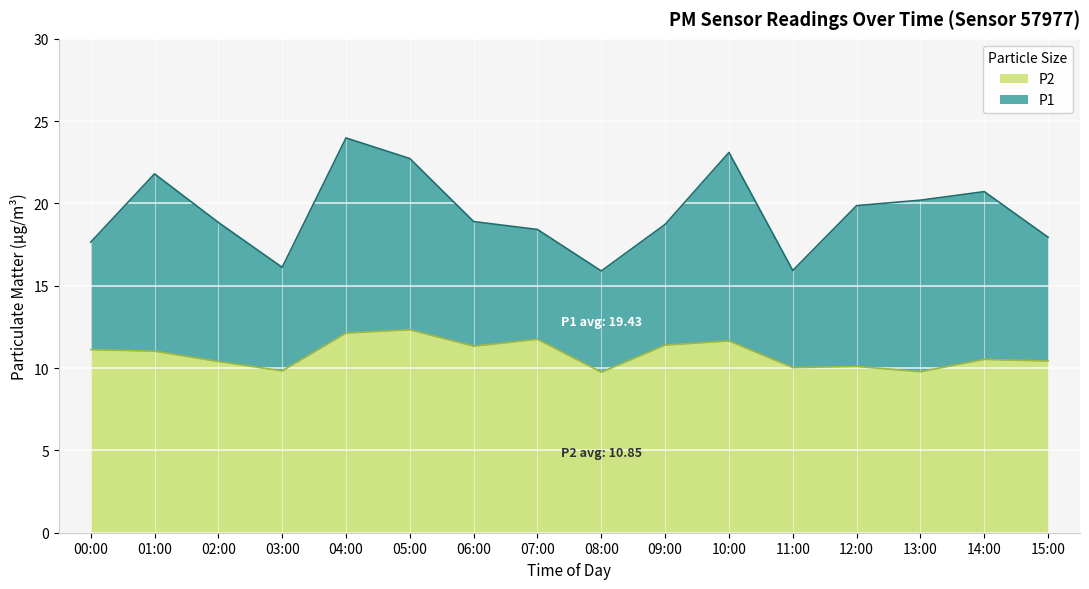

True or false: P1 and P2 cross at least once.

False